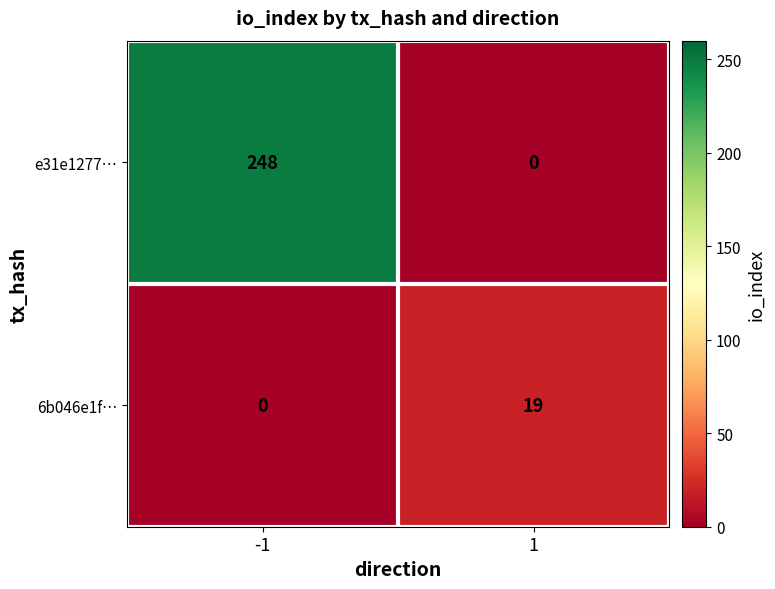

What is the total value across all series at 1?

19